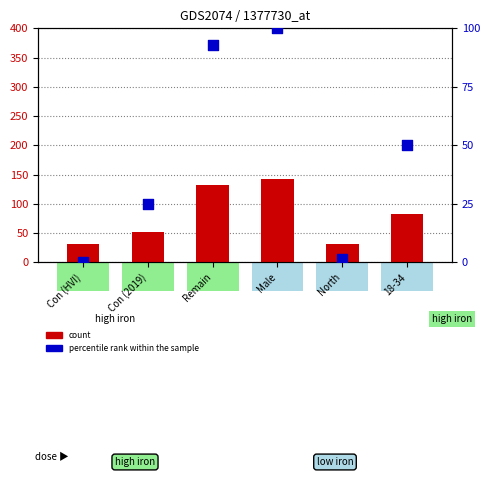

At which category is the sum across all series the highest?

Male